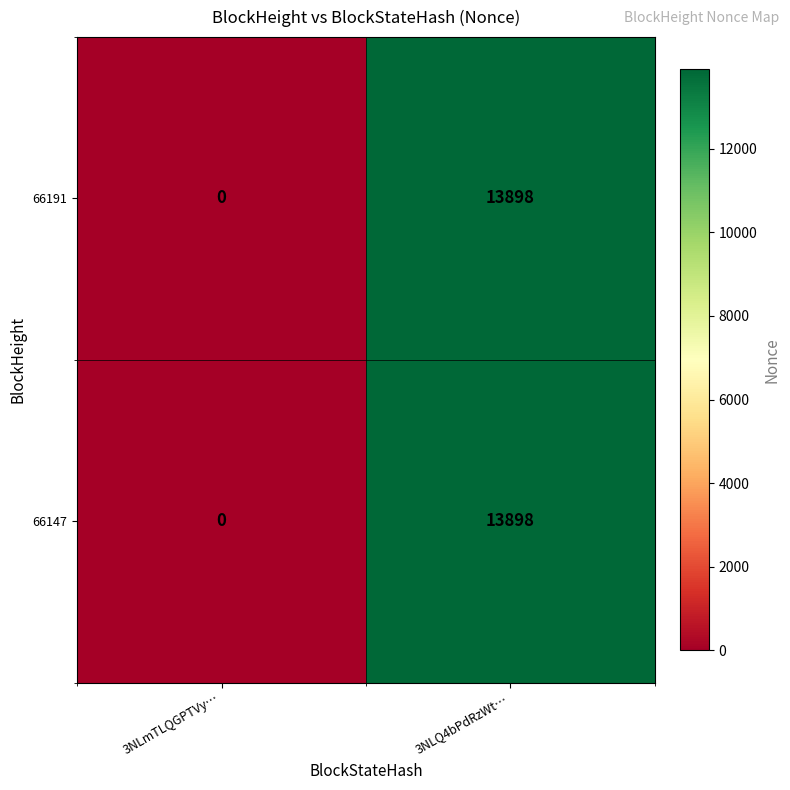

What is the difference between the 66191 values at 3NLmTLQGPTVy… and 3NLQ4bPdRzWt…?

13898